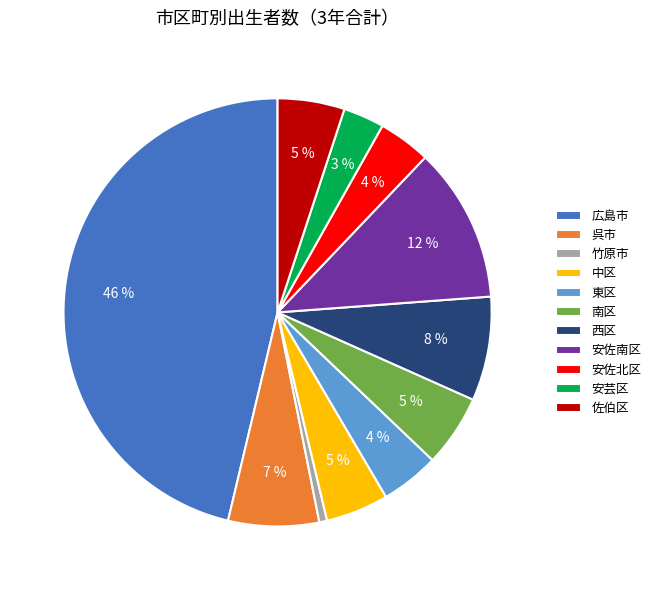

Is the sum of 東区 and 中区 greater than half?

No